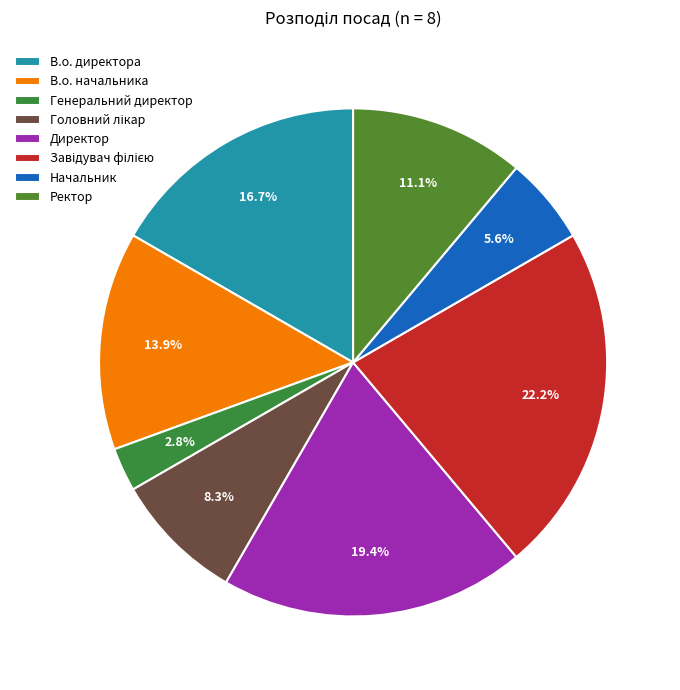

Count the number of slices in the pie.

8